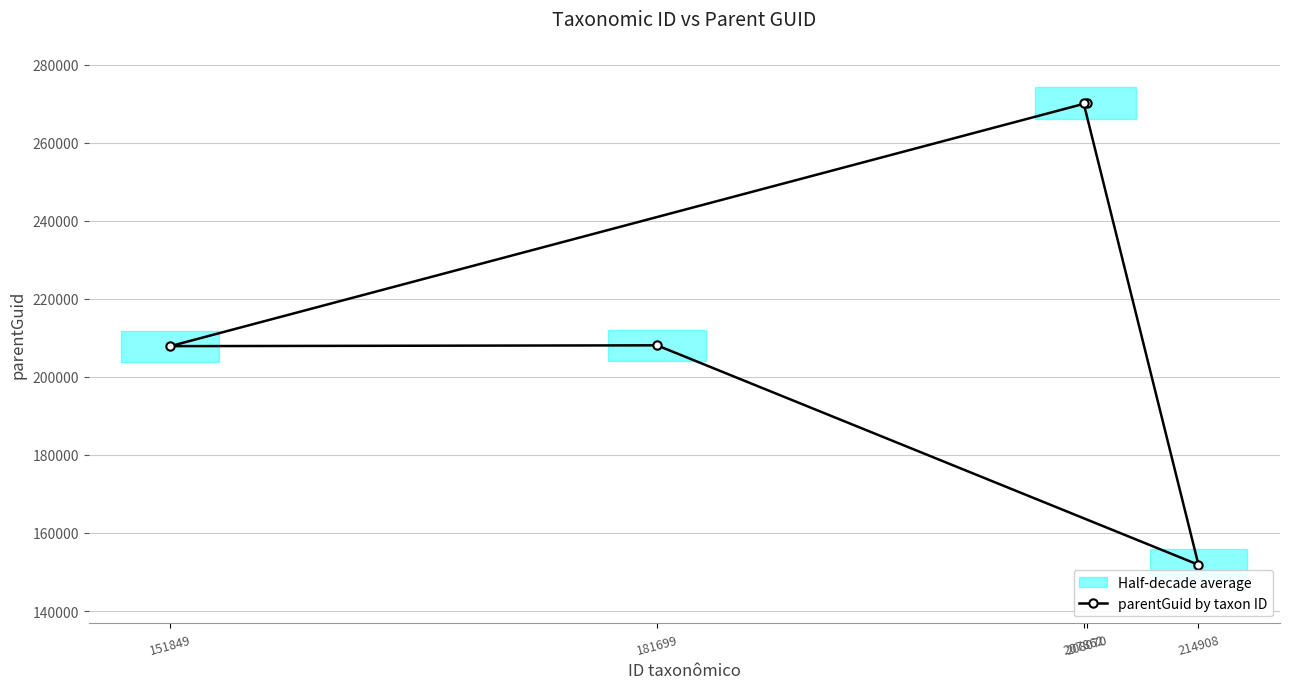

Where is the first local minimum?

151849